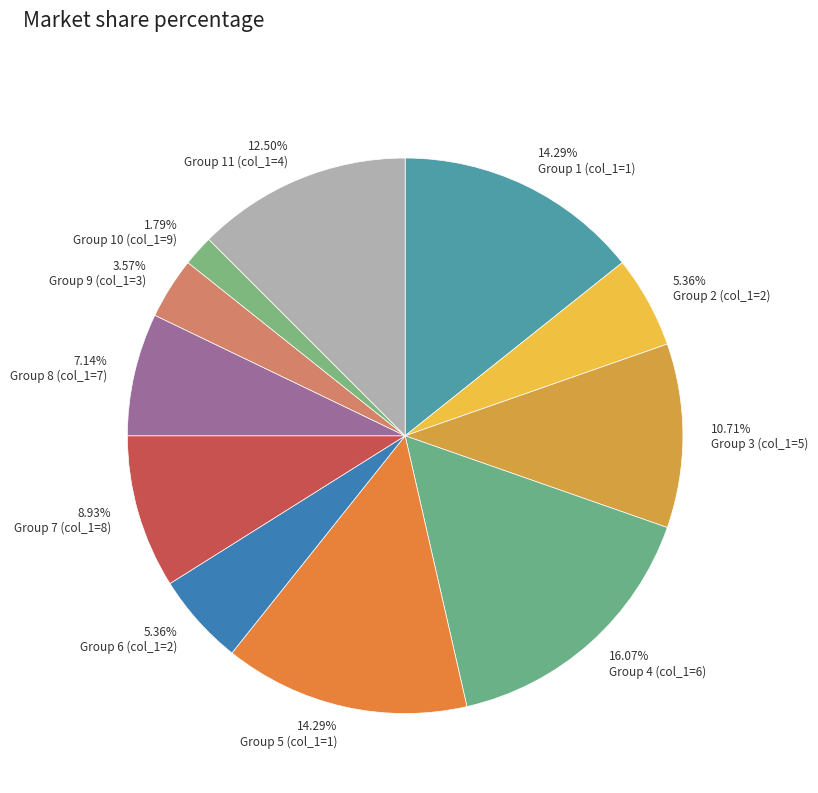

How many segments does this pie chart have?

11